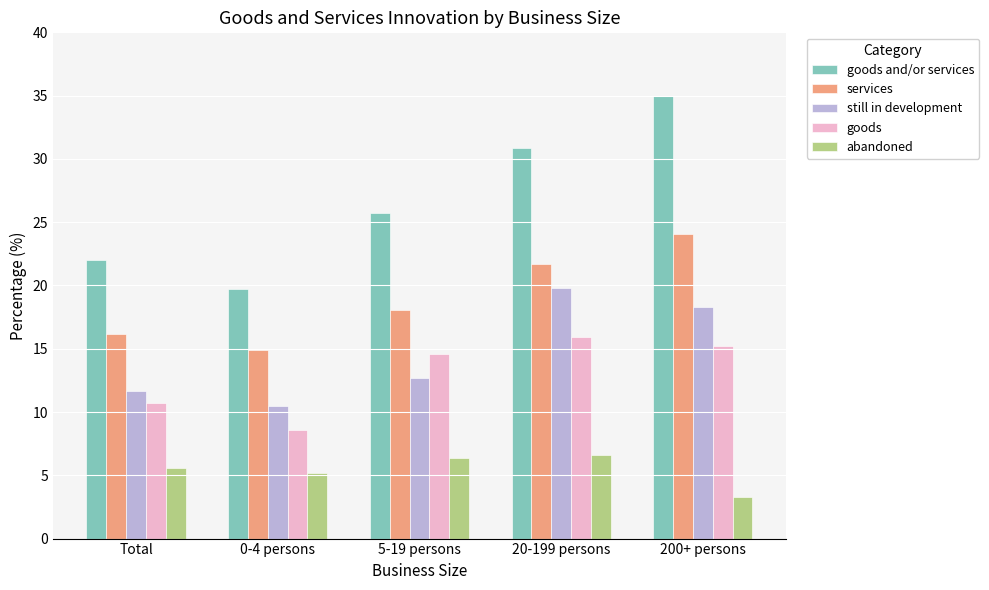

What is the label of the 2nd bar from the right?

20-199 persons